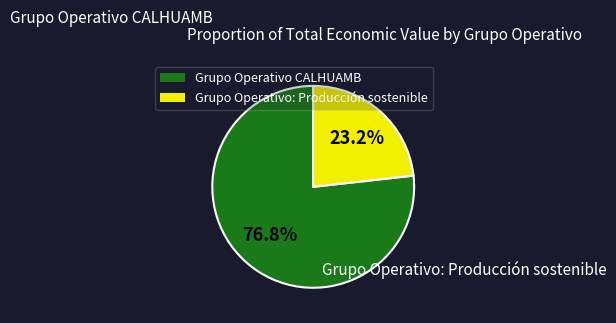

What percentage is the Grupo Operativo CALHUAMB slice, to the nearest percent?

77%